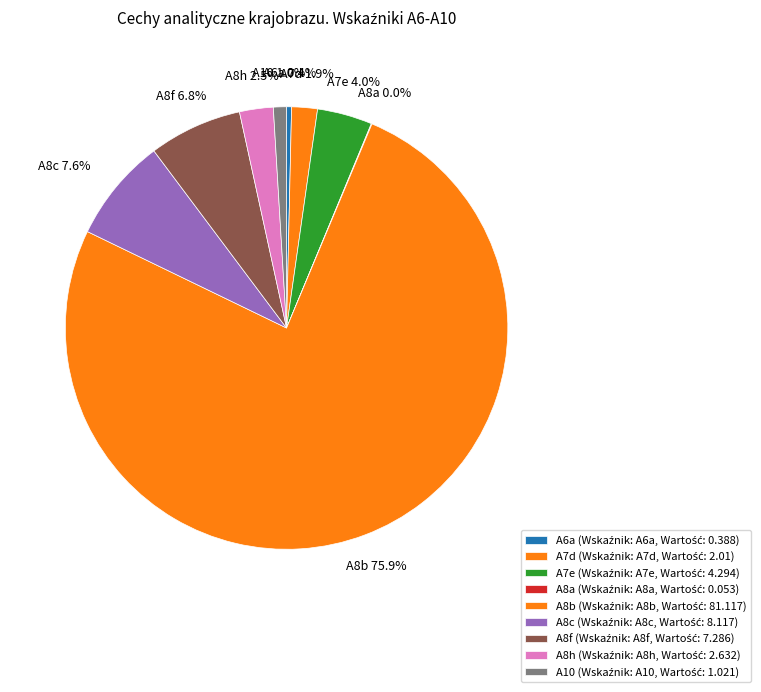

How much of the chart is everything except A7d?

98.1%